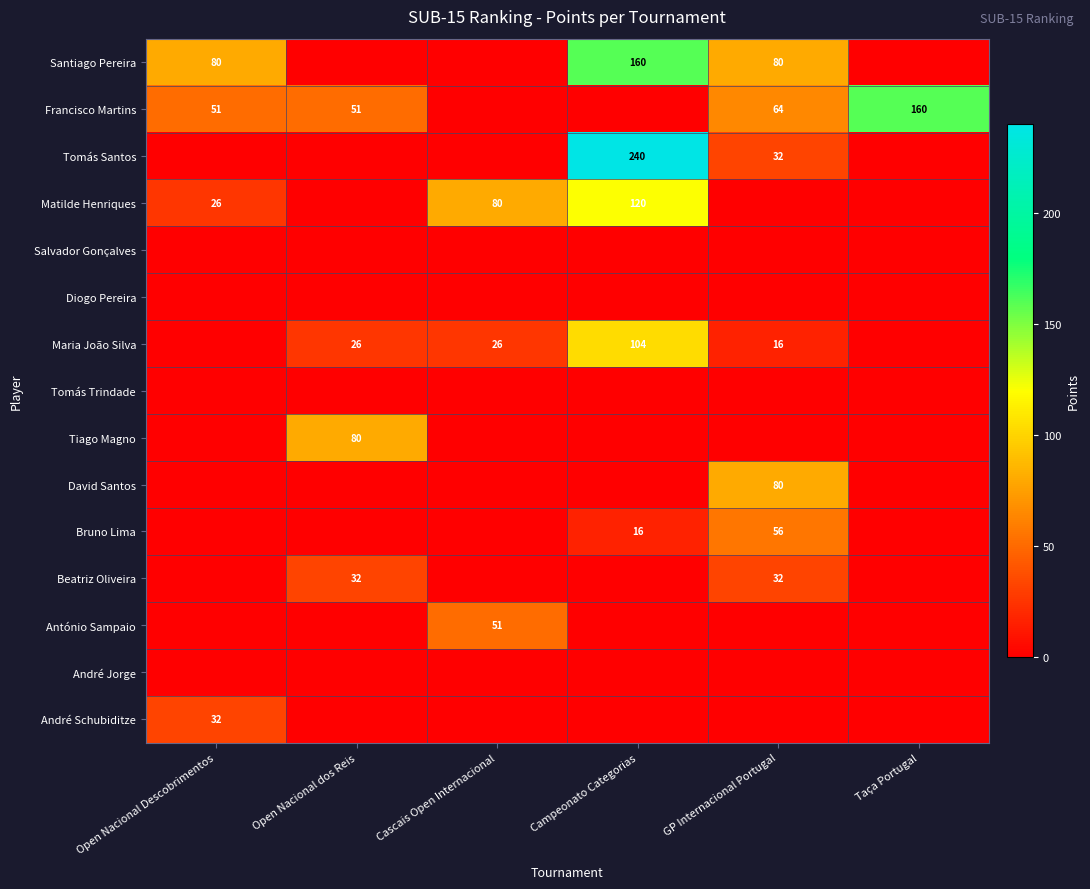

Is it true that Matilde Henriques equals 9 at Open Nacional Descobrimentos?

False